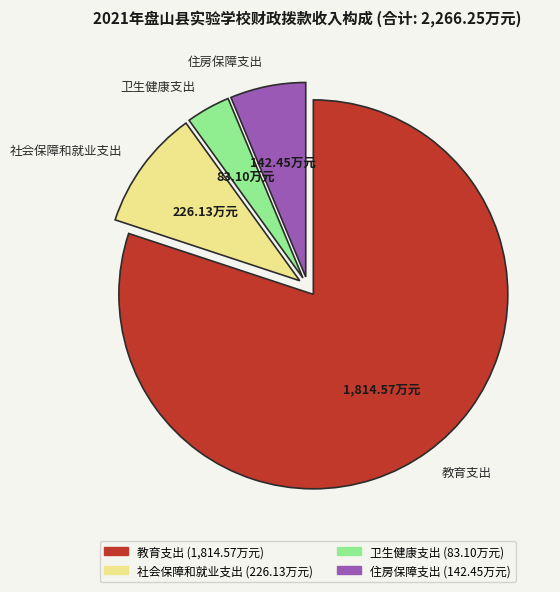

Rank the categories by value from lowest to highest.

卫生健康支出, 住房保障支出, 社会保障和就业支出, 教育支出